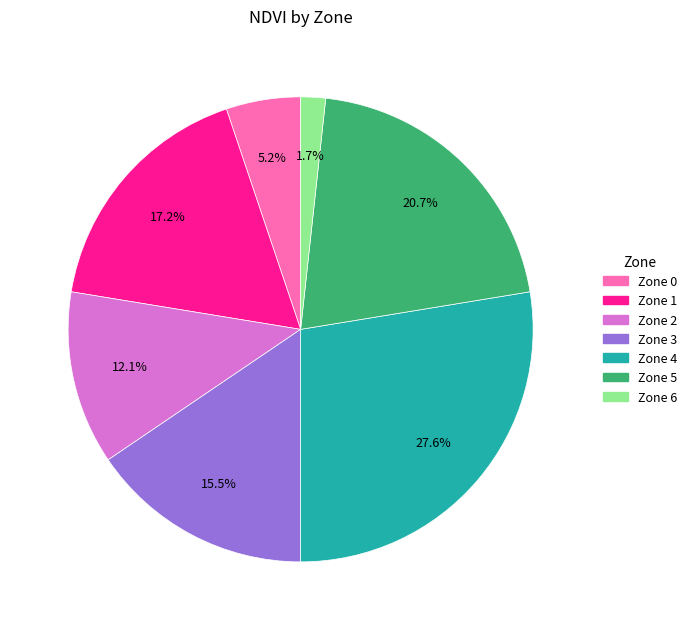

The Zone 0 slice represents 5% of the pie. True or false?

True